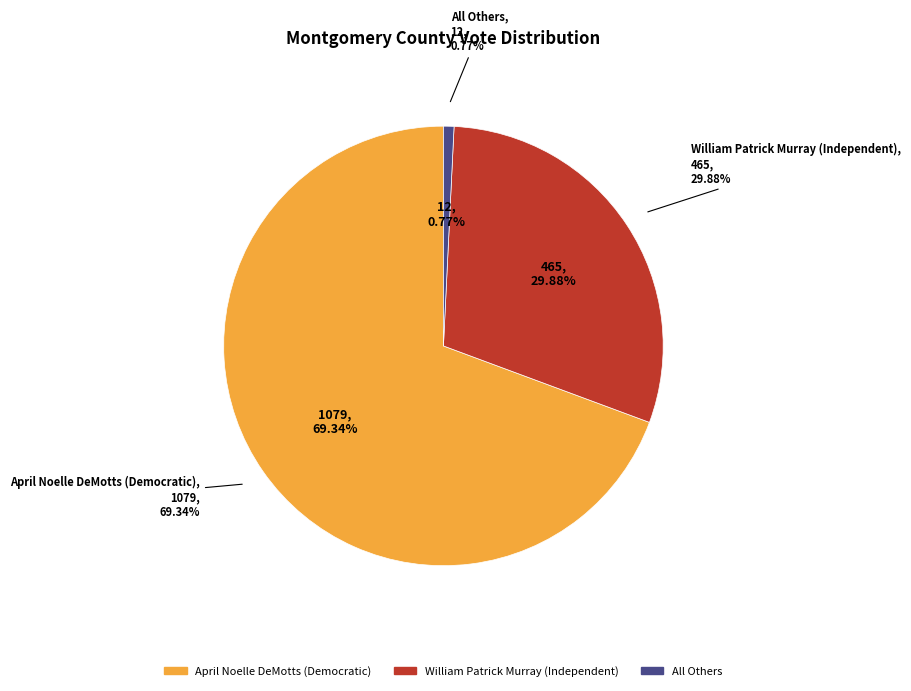

The All Others slice represents 8% of the pie. True or false?

False